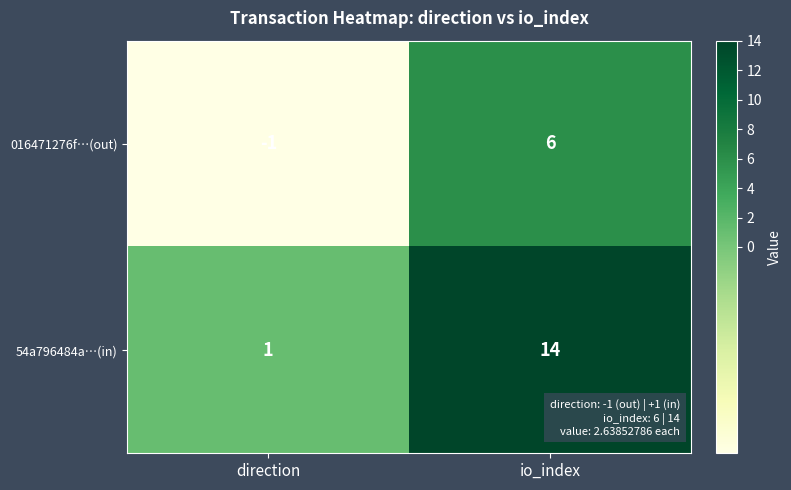

Rank the series by their maximum value, from lowest to highest.

016471276f…(out), 54a796484a…(in)